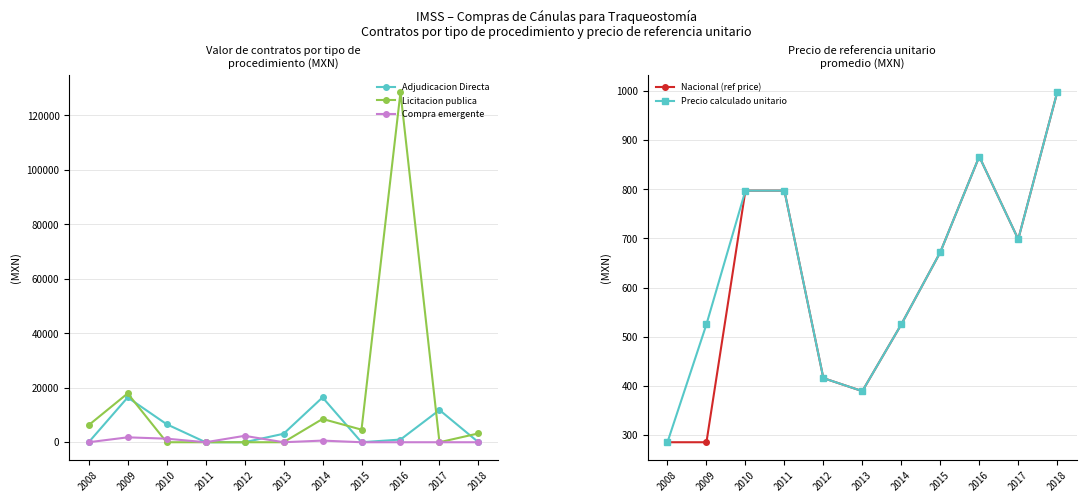

Which series changed the most between 2011 and 2012?

Compra emergente